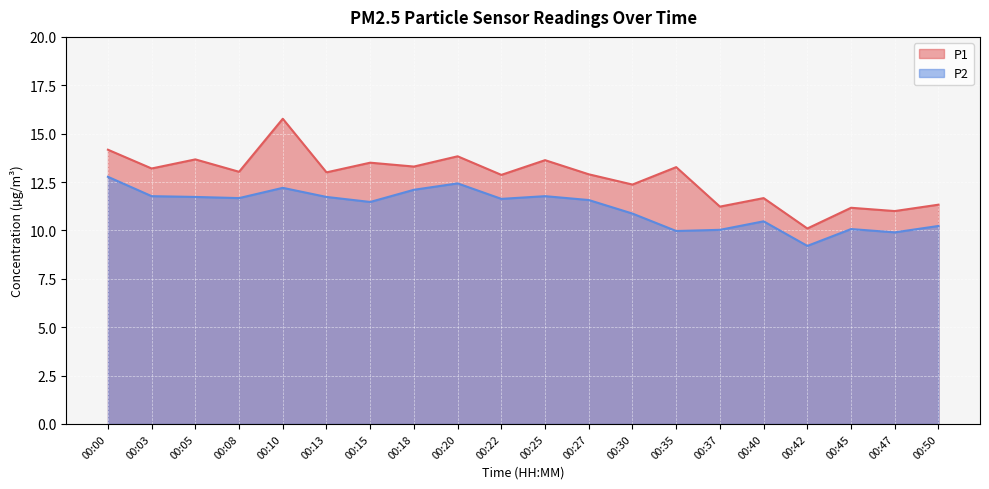

At how many categories does at least one series exceed 12?

14